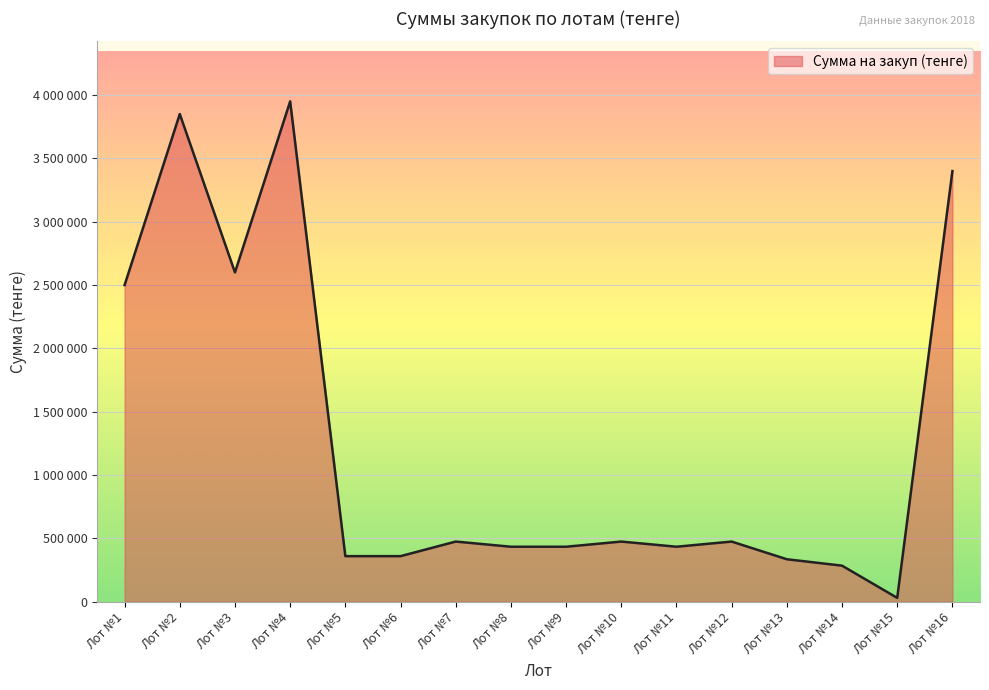

Reading right to left, what are all the values shown in this chart?

Лот №16=3400000	Лот №15=30650	Лот №14=285000	Лот №13=335550	Лот №12=475200	Лот №11=434400	Лот №10=475200	Лот №9=434400	Лот №8=434400	Лот №7=475200	Лот №6=360000	Лот №5=360000	Лот №4=3950000	Лот №3=2600000	Лот №2=3850000	Лот №1=2500000